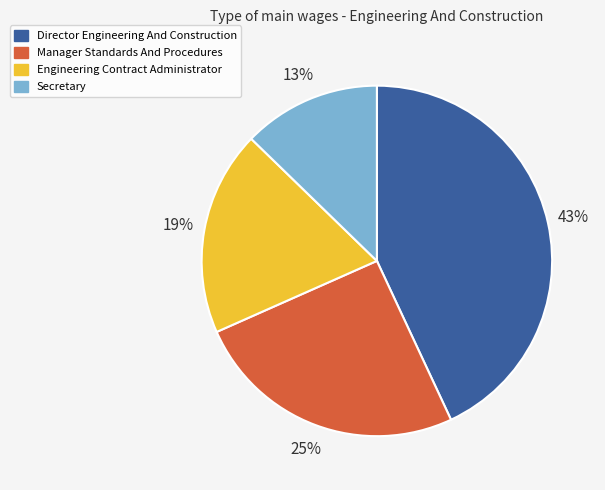

Rank the categories by value from highest to lowest.

Director Engineering And Construction, Manager Standards And Procedures, Engineering Contract Administrator, Secretary